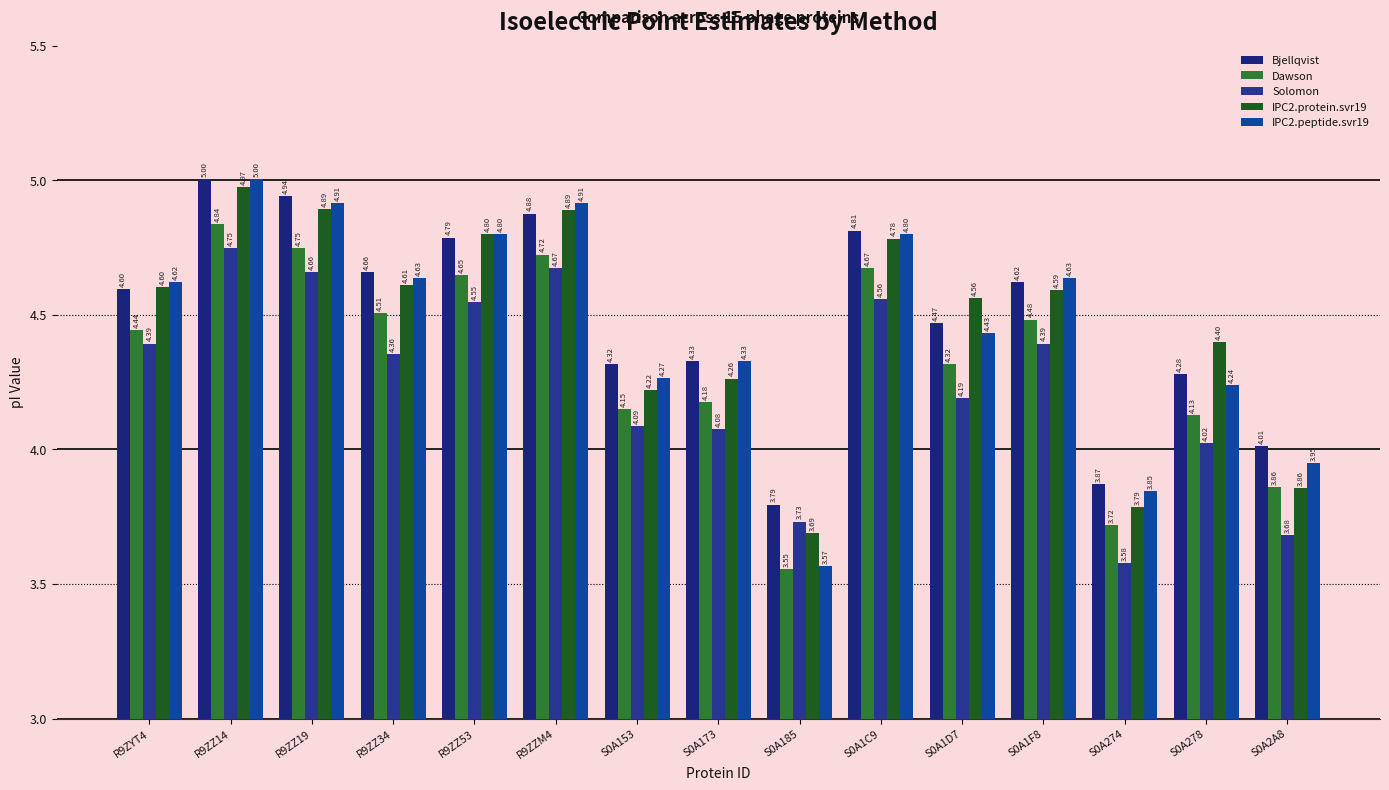

Does the chart contain stacked bars?

No